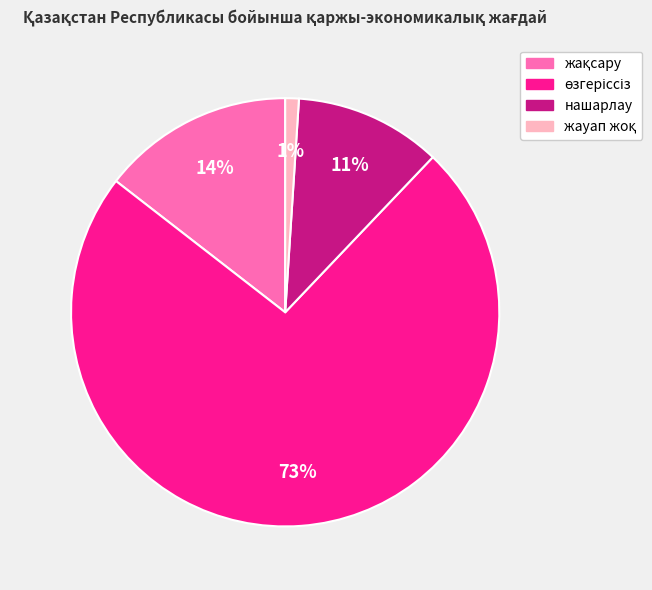

Is there a majority slice in this chart?

Yes